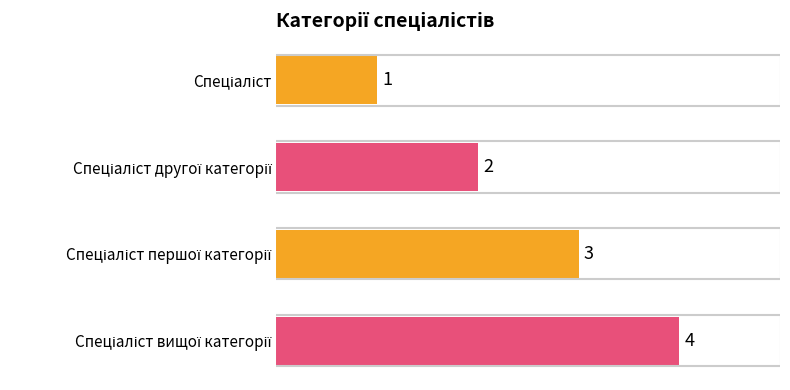

What is the difference between the maximum and minimum values?

3